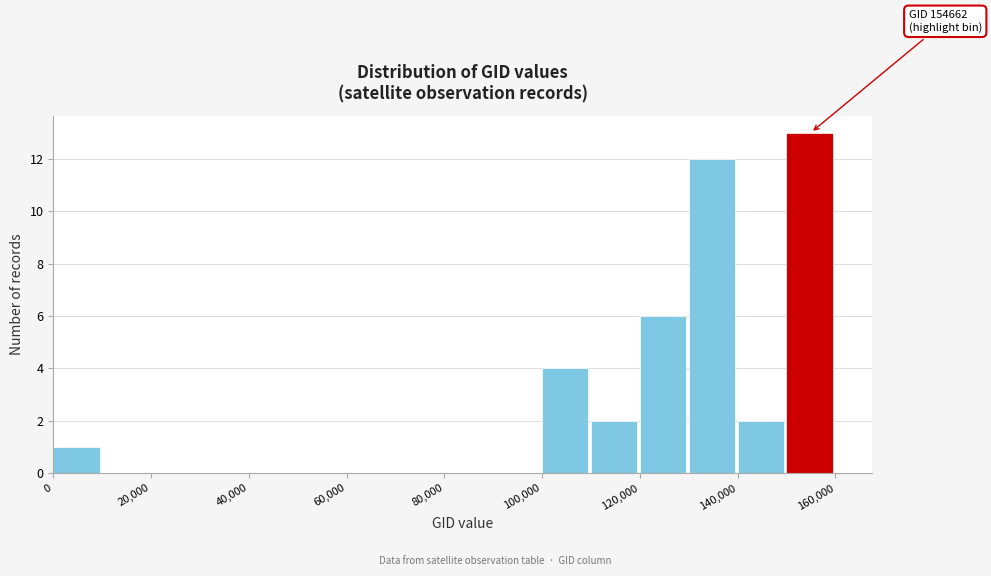

Over which range of the x-axis is the bar tallest?

150000 to 160000